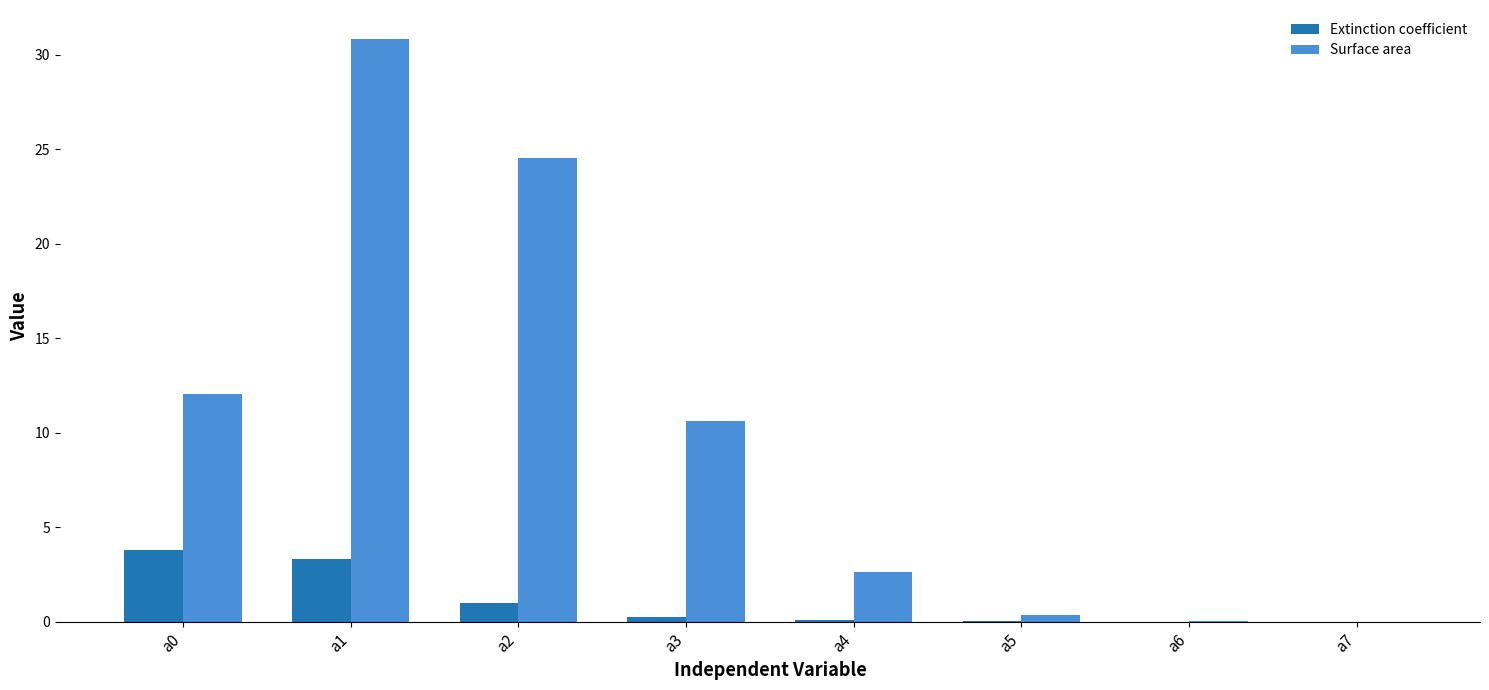

True or false: Surface area has a value of 2.6 at a4.

True